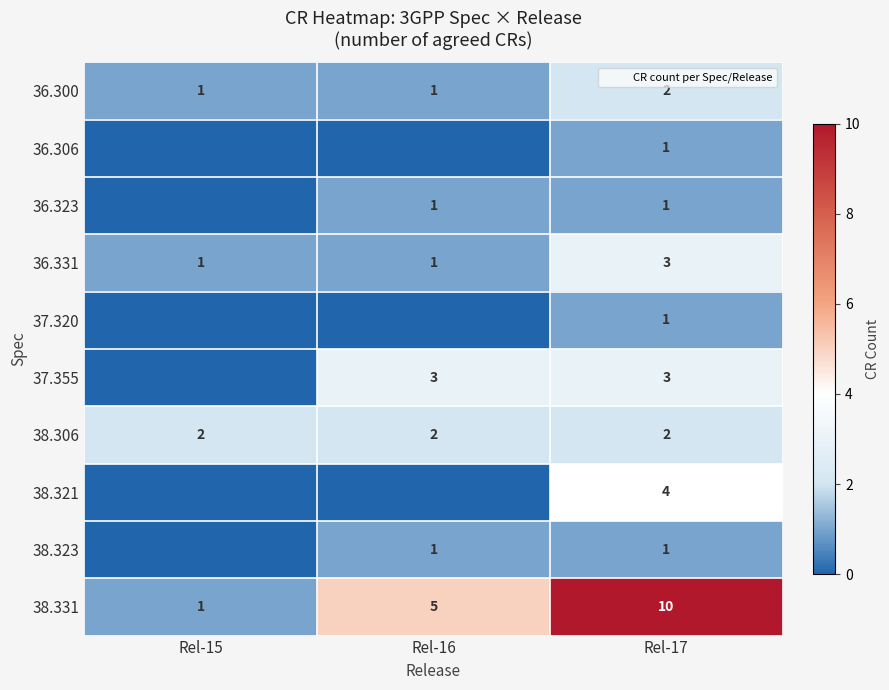

Rank the categories by 37.355 value from highest to lowest.

Rel-16, Rel-17, Rel-15